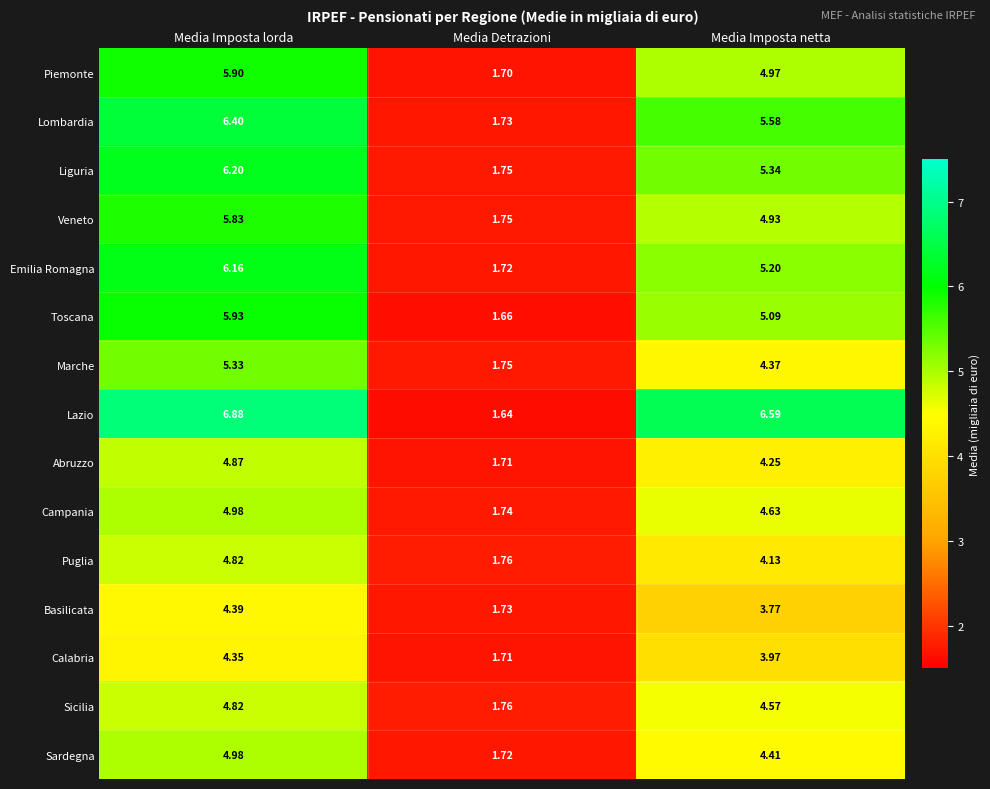

Which label corresponds to the smallest value in the chart?

Media Detrazioni